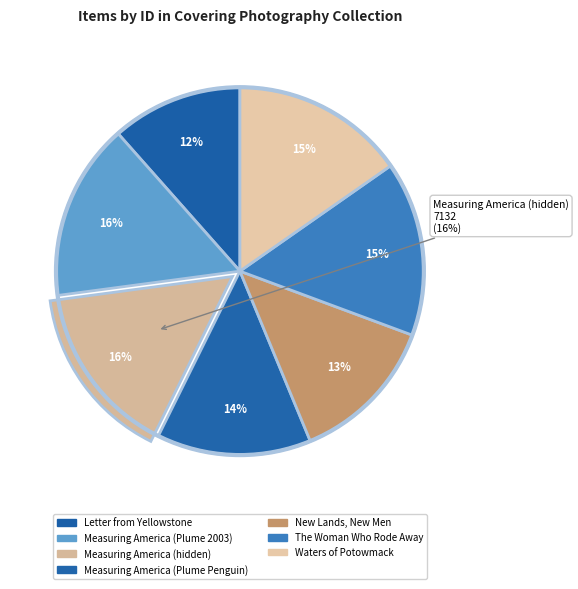

Count the number of slices in the pie.

7